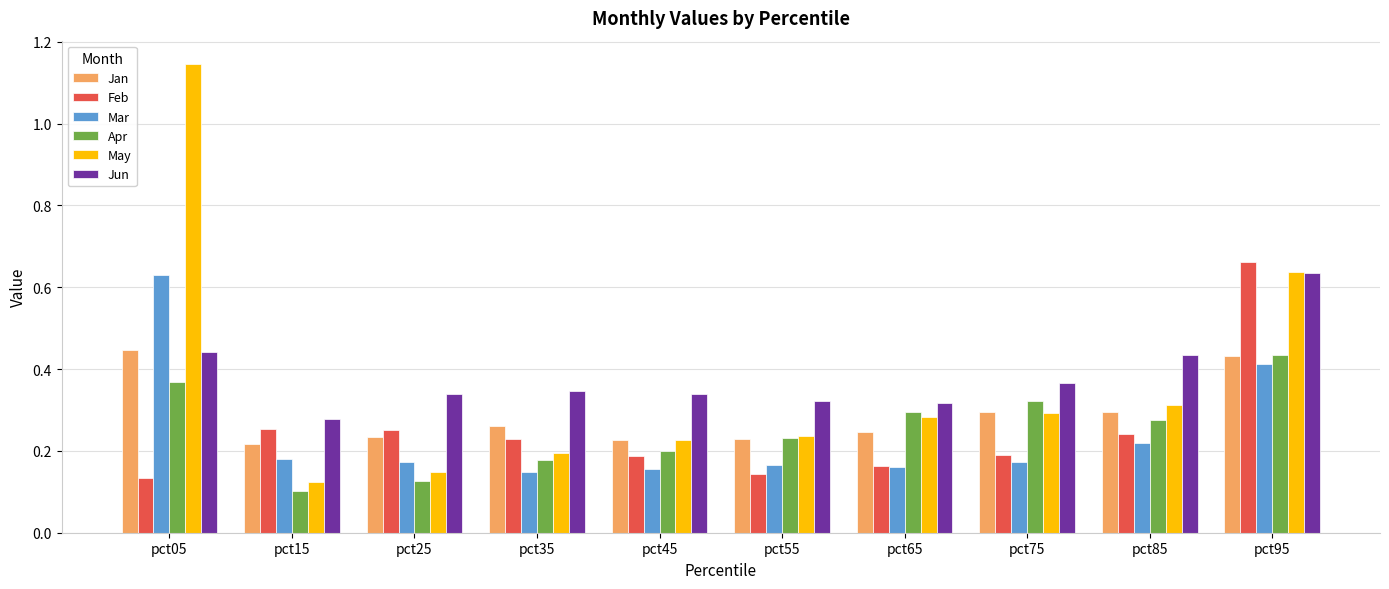

What is the sum of all May values?

3.6